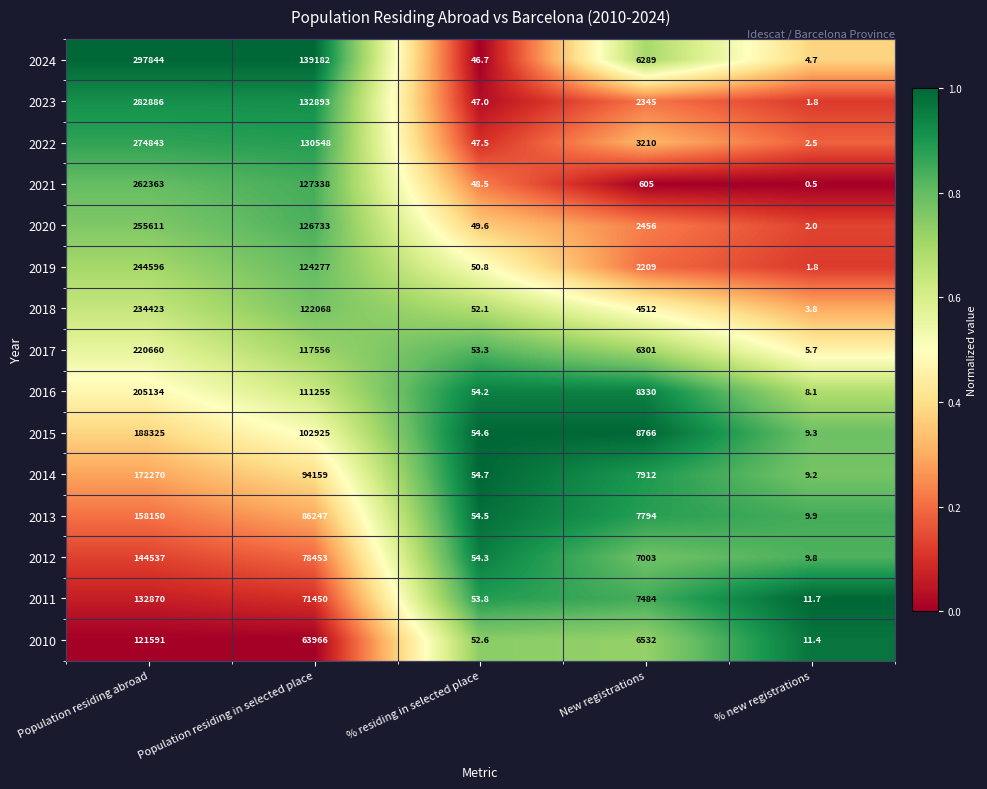

Rank the categories by 2021 value from highest to lowest.

Population residing abroad, Population residing in selected place, New registrations, % residing in selected place, % new registrations